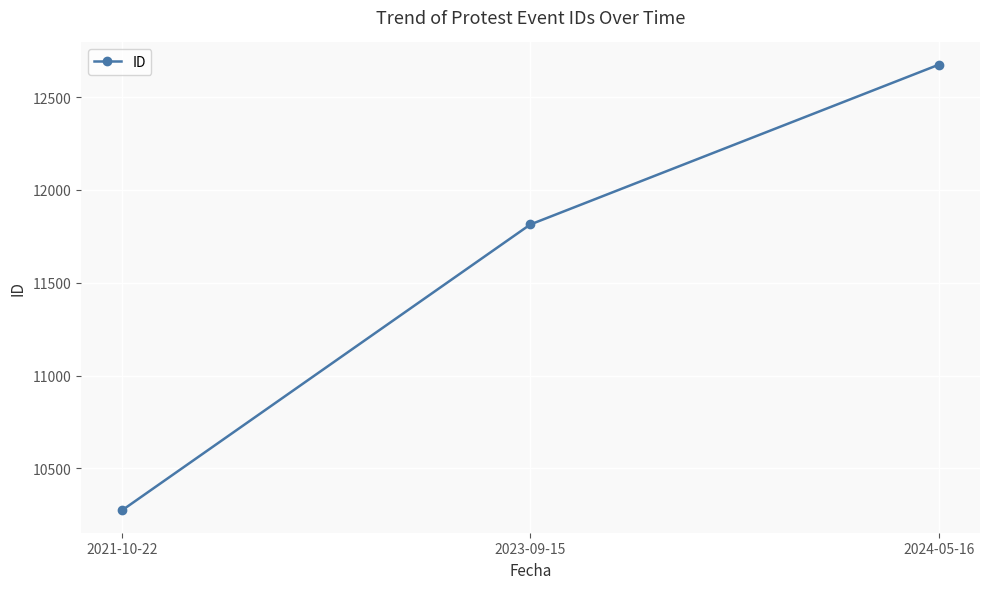

The value at 2024-05-16 is 6820. True or false?

False